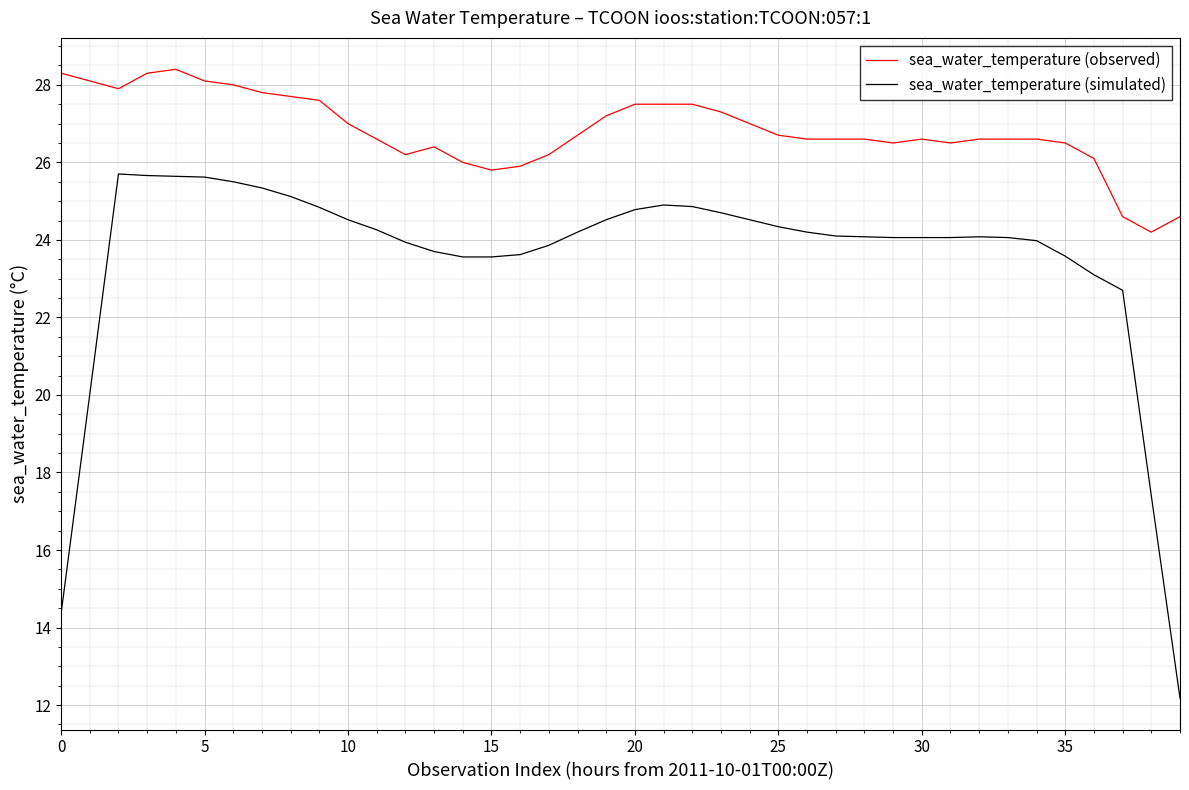

Does the chart display data point markers on the line(s)?

No